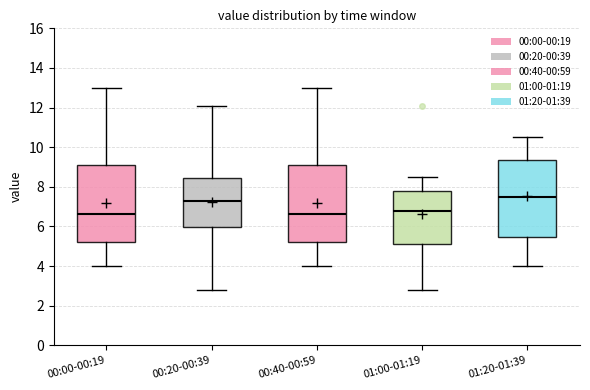

Reading left to right, transcribe this box plot: for each box, give where its median line is, the range the box spans, and where its two whiskers end, as read against the y-axis. The values are not printed on the chart, so give them approximately, as read against the axis.

00:00-00:19: median 6.6, box 5.2 to 9.2, whiskers 4.0 to 13.0
00:20-00:39: median 7.4, box 6.0 to 8.4, whiskers 2.8 to 12.2
00:40-00:59: median 6.6, box 5.2 to 9.2, whiskers 4.0 to 13.0
01:00-01:19: median 6.8, box 5.2 to 7.8, whiskers 2.8 to 8.6
01:20-01:39: median 7.6, box 5.4 to 9.4, whiskers 4.0 to 10.6